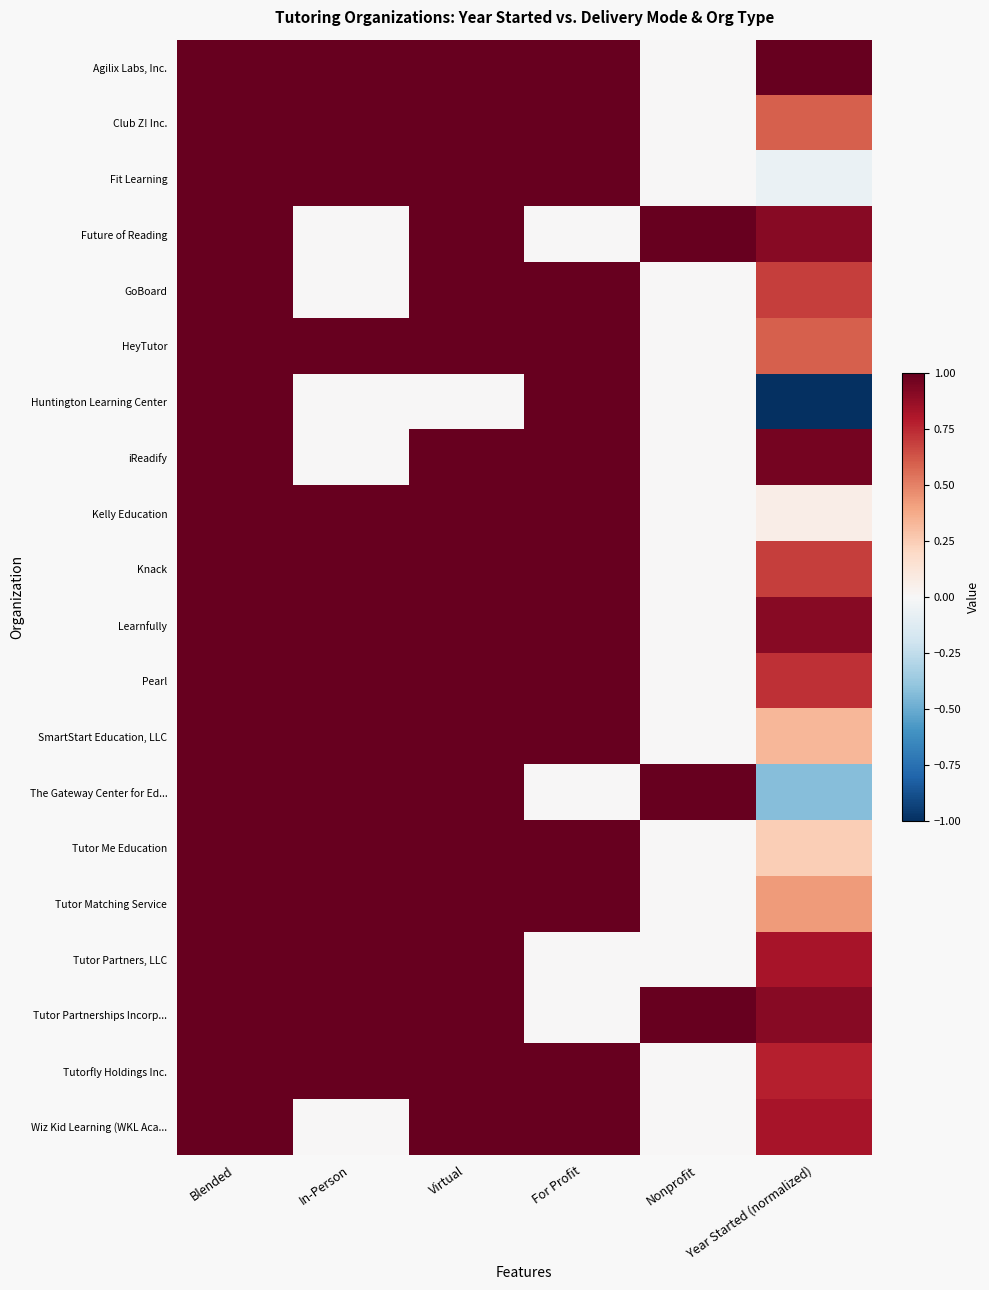

Reading left to right, what are all the values shown in this chart?

Agilix Labs, Inc.: Blended=1.0	In-Person=1.0	Virtual=1.0	For Profit=1.0	Nonprofit=0.0	Year Started (normalized)=1.0
Club Z! Inc.: Blended=1.0	In-Person=1.0	Virtual=1.0	For Profit=1.0	Nonprofit=0.0	Year Started (normalized)=0.6
Fit Learning: Blended=1.0	In-Person=1.0	Virtual=1.0	For Profit=1.0	Nonprofit=0.0	Year Started (normalized)=-0.1
Future of Reading: Blended=1.0	In-Person=0.0	Virtual=1.0	For Profit=0.0	Nonprofit=1.0	Year Started (normalized)=0.9
GoBoard: Blended=1.0	In-Person=0.0	Virtual=1.0	For Profit=1.0	Nonprofit=0.0	Year Started (normalized)=0.7
HeyTutor: Blended=1.0	In-Person=1.0	Virtual=1.0	For Profit=1.0	Nonprofit=0.0	Year Started (normalized)=0.6
Huntington Learning Center: Blended=1.0	In-Person=0.0	Virtual=0.0	For Profit=1.0	Nonprofit=0.0	Year Started (normalized)=-1.0
iReadify: Blended=1.0	In-Person=0.0	Virtual=1.0	For Profit=1.0	Nonprofit=0.0	Year Started (normalized)=1.0
Kelly Education: Blended=1.0	In-Person=1.0	Virtual=1.0	For Profit=1.0	Nonprofit=0.0	Year Started (normalized)=0.1
Knack: Blended=1.0	In-Person=1.0	Virtual=1.0	For Profit=1.0	Nonprofit=0.0	Year Started (normalized)=0.7
Learnfully: Blended=1.0	In-Person=1.0	Virtual=1.0	For Profit=1.0	Nonprofit=0.0	Year Started (normalized)=0.9
Pearl: Blended=1.0	In-Person=1.0	Virtual=1.0	For Profit=1.0	Nonprofit=0.0	Year Started (normalized)=0.7
SmartStart Education, LLC: Blended=1.0	In-Person=1.0	Virtual=1.0	For Profit=1.0	Nonprofit=0.0	Year Started (normalized)=0.3
The Gateway Center for Ed...: Blended=1.0	In-Person=1.0	Virtual=1.0	For Profit=0.0	Nonprofit=1.0	Year Started (normalized)=-0.4
Tutor Me Education: Blended=1.0	In-Person=1.0	Virtual=1.0	For Profit=1.0	Nonprofit=0.0	Year Started (normalized)=0.2
Tutor Matching Service: Blended=1.0	In-Person=1.0	Virtual=1.0	For Profit=1.0	Nonprofit=0.0	Year Started (normalized)=0.4
Tutor Partners, LLC: Blended=1.0	In-Person=1.0	Virtual=1.0	For Profit=0.0	Nonprofit=0.0	Year Started (normalized)=0.8
Tutor Partnerships Incorp...: Blended=1.0	In-Person=1.0	Virtual=1.0	For Profit=0.0	Nonprofit=1.0	Year Started (normalized)=0.9
Tutorfly Holdings Inc.: Blended=1.0	In-Person=1.0	Virtual=1.0	For Profit=1.0	Nonprofit=0.0	Year Started (normalized)=0.8
Wiz Kid Learning (WKL Aca...: Blended=1.0	In-Person=0.0	Virtual=1.0	For Profit=1.0	Nonprofit=0.0	Year Started (normalized)=0.8